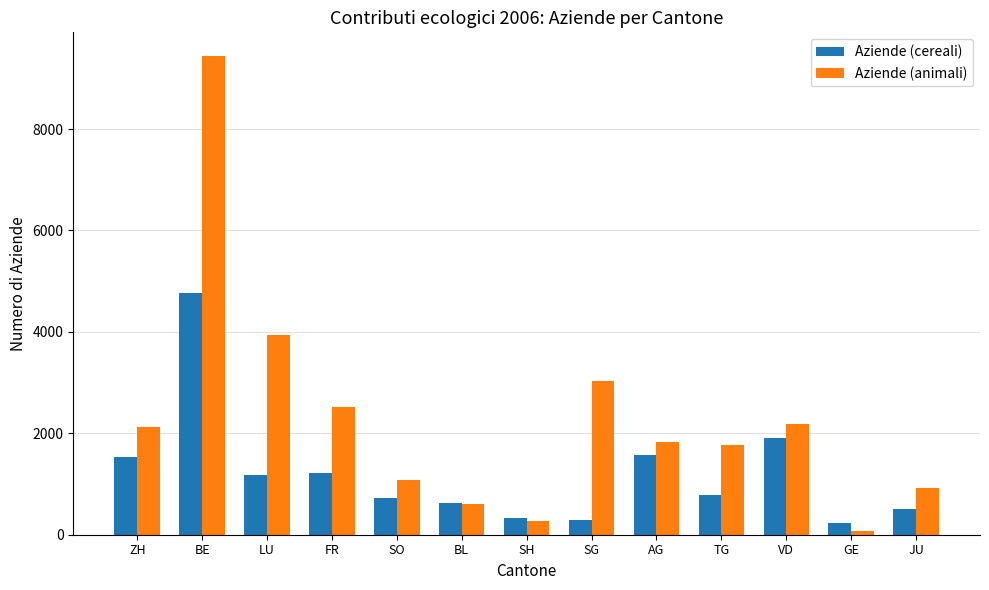

What is the spread (max minus min) of values at ZH?

607